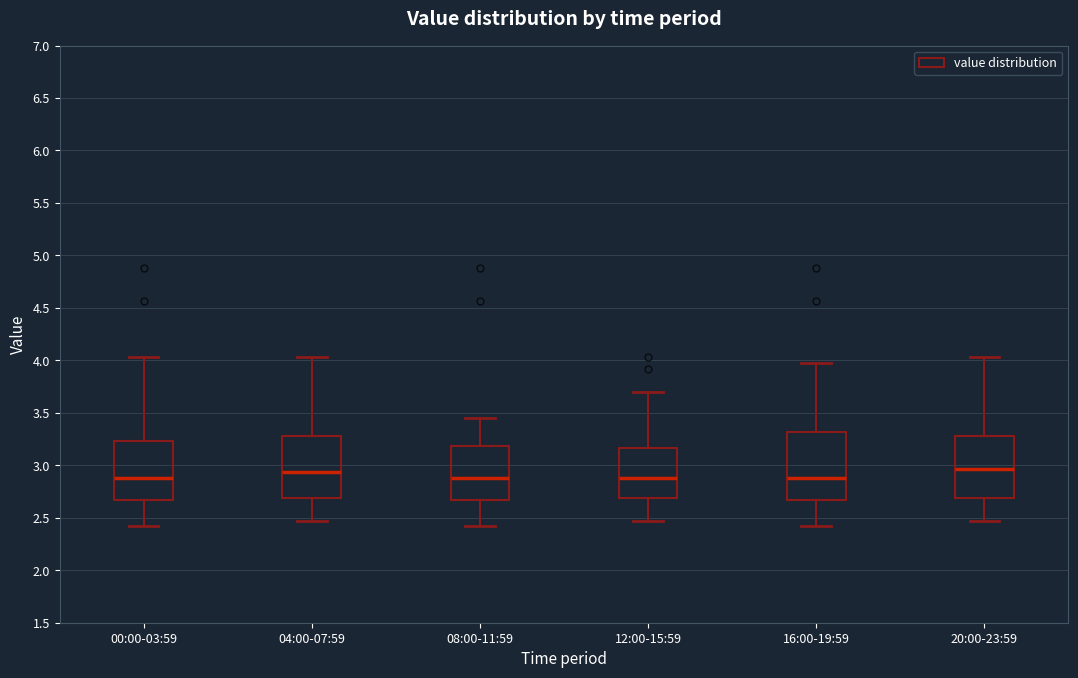

Where does the median line of the box for 16:00-19:59 sit on the y-axis? The values are not printed on the chart, so give them approximately, as read against the axis.

2.90